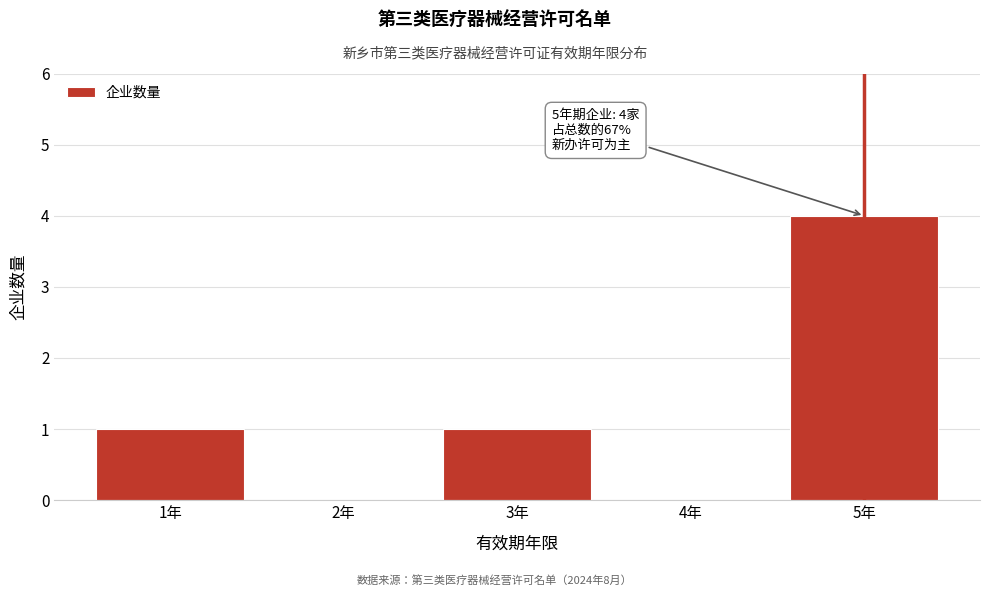

Reading left to right, transcribe all the data shown in this chart.

1年=1	2年=0	3年=1	4年=0	5年=4